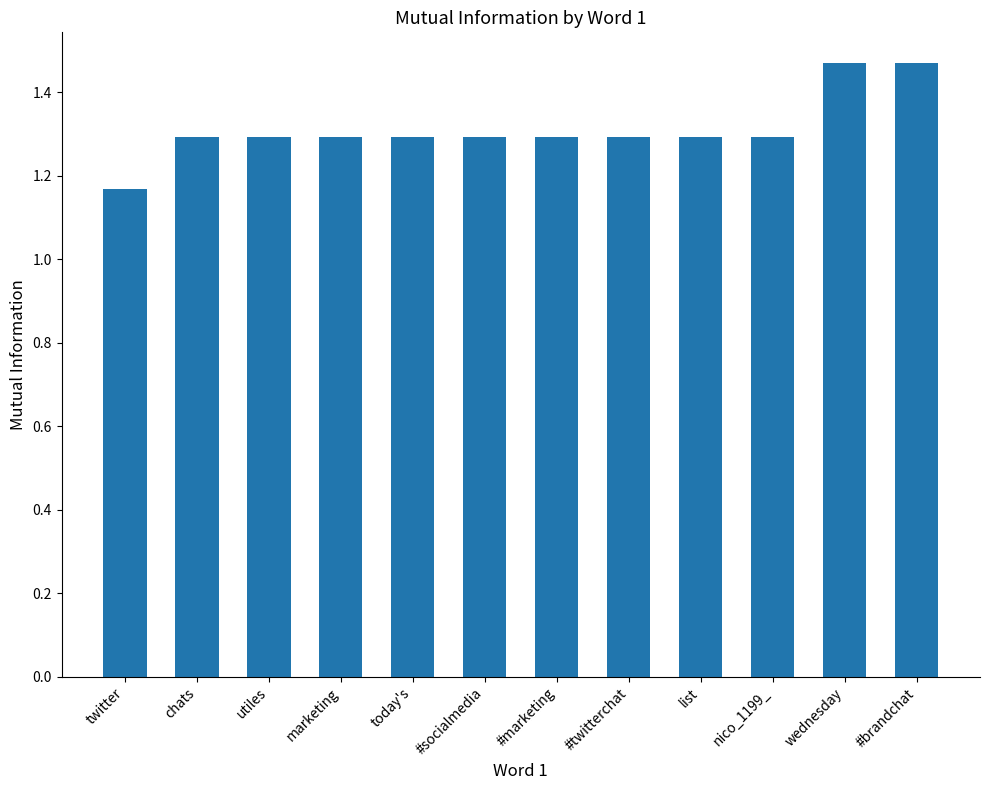

Approximately how many times larger is the value at wednesday compared to nico_1199_?

1.1